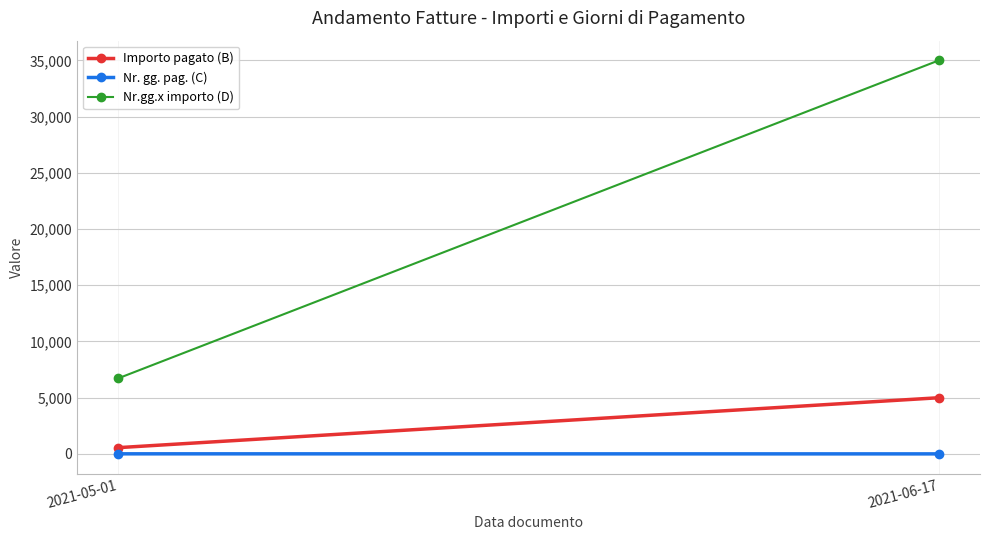

Is it true that Nr.gg.x importo (D) equals 20648 at 2021-06-17?

False